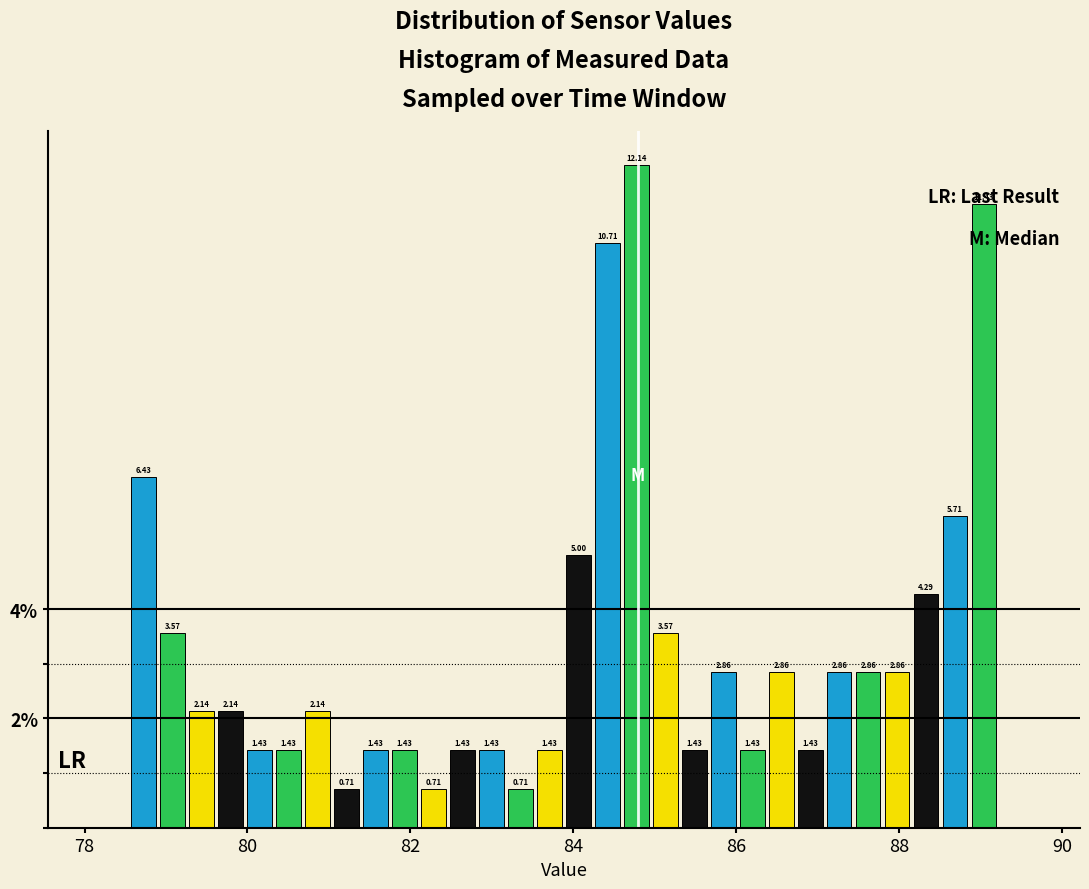

Read against the x-axis, roughly where is the centre of the tallest bar?

84.8